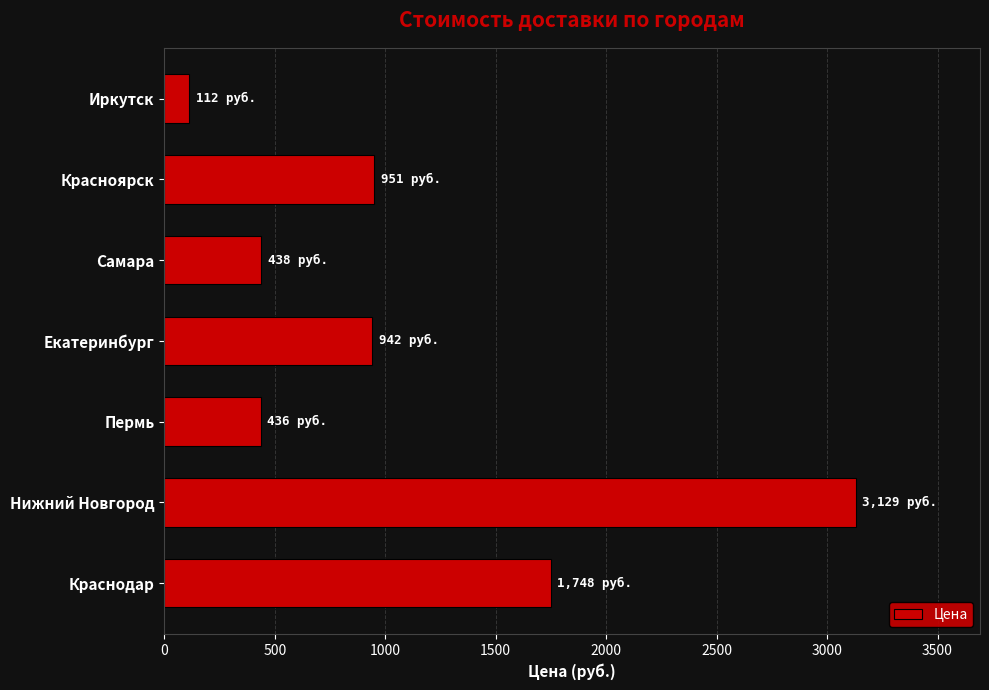

Where is the data nearest to the value 1620?

Краснодар